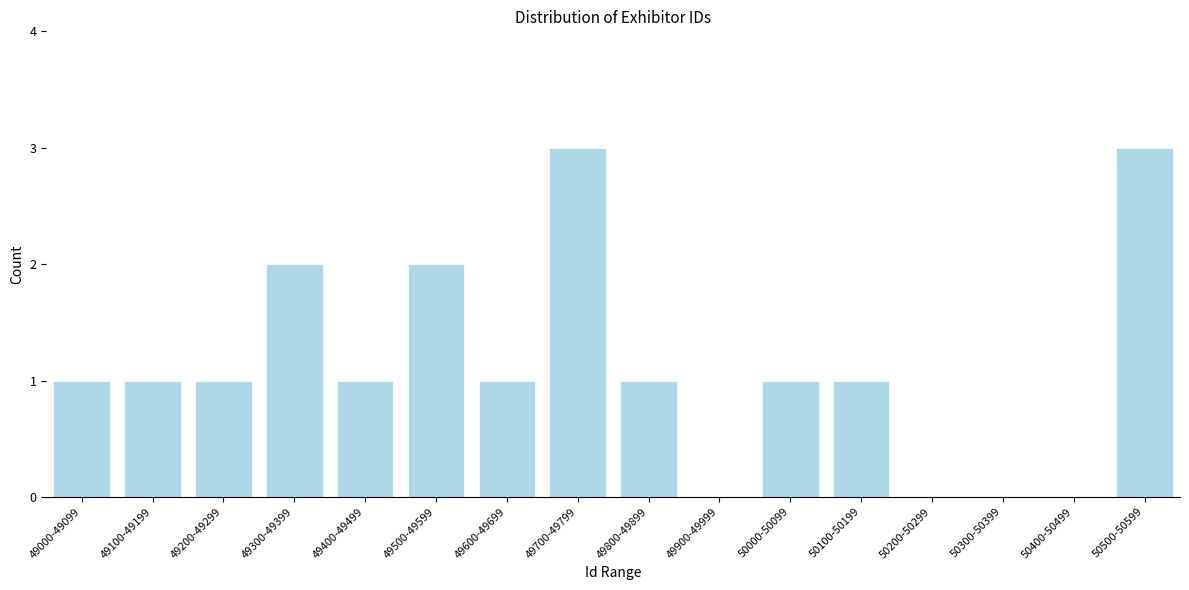

Reading right to left, list all the values displayed in this chart.

50500-50599=3	50400-50499=0	50300-50399=0	50200-50299=0	50100-50199=1	50000-50099=1	49900-49999=0	49800-49899=1	49700-49799=3	49600-49699=1	49500-49599=2	49400-49499=1	49300-49399=2	49200-49299=1	49100-49199=1	49000-49099=1